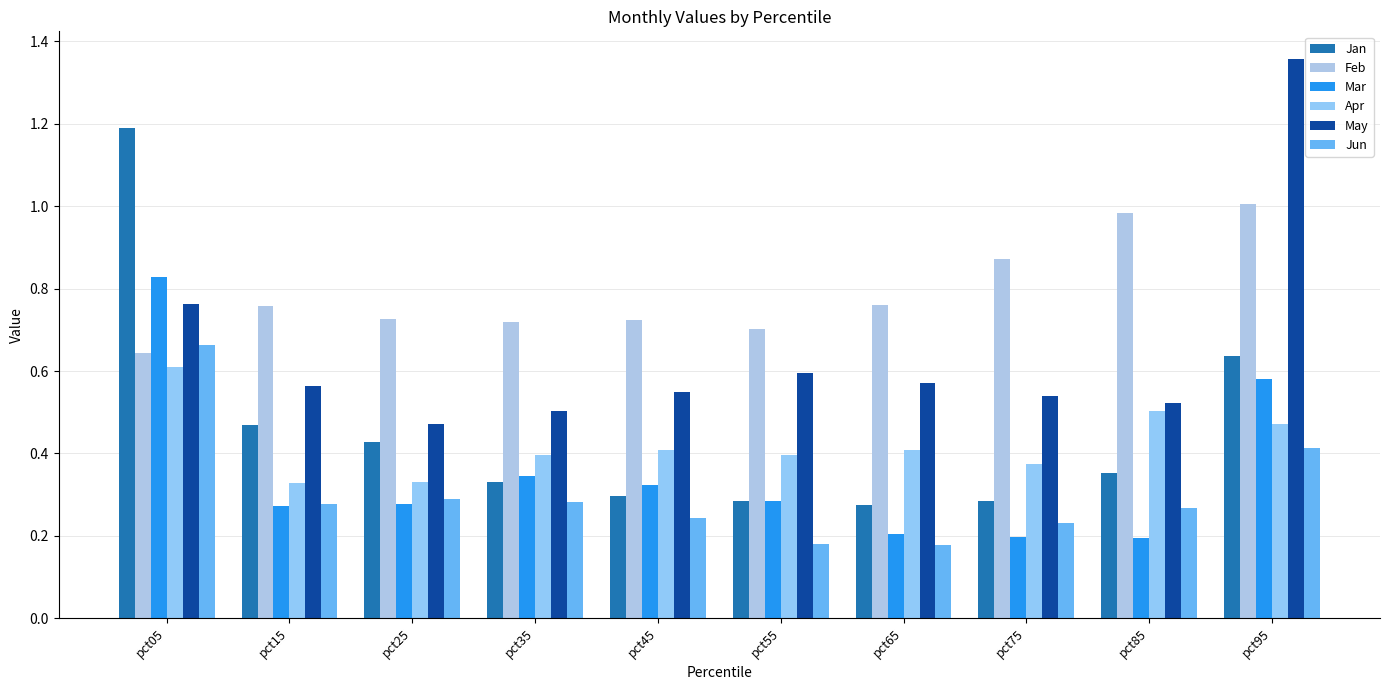

Does the chart contain stacked bars?

No